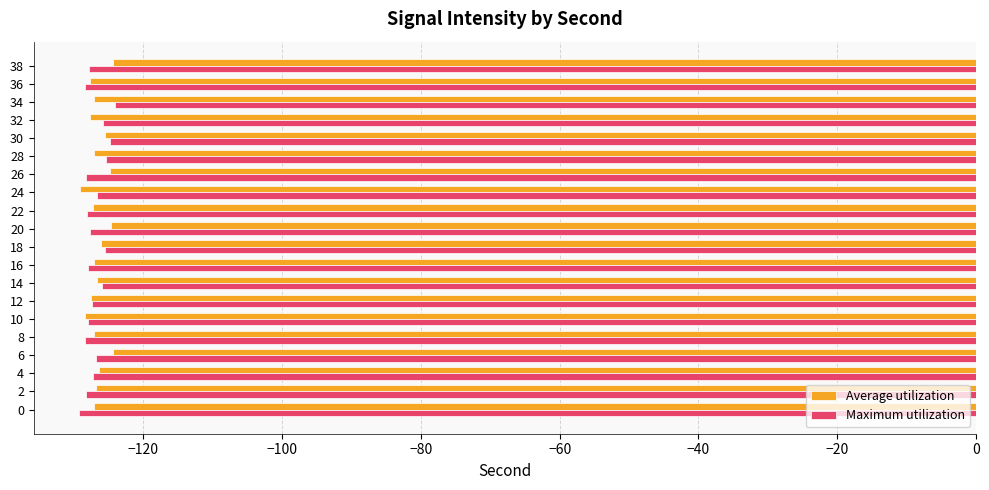

What is the difference between the second highest and second lowest values in the Maximum utilization series?

3.7